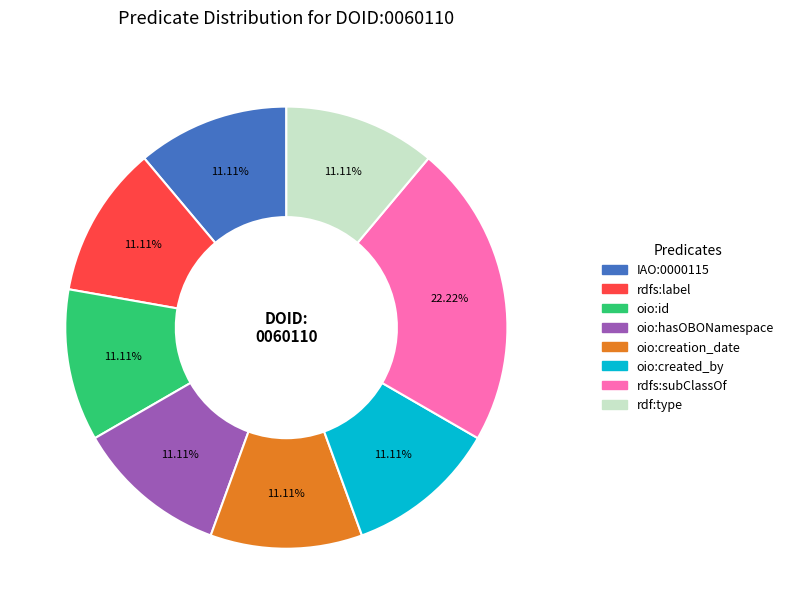

How many slices are in this pie chart?

8